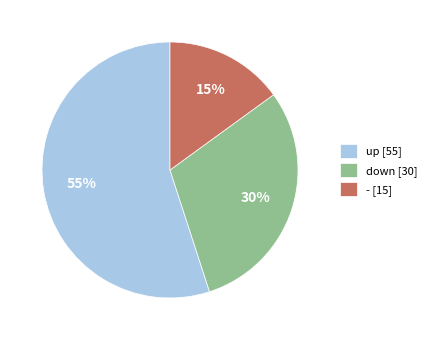

Combined, do up [55] and down [30] account for over 50%?

Yes